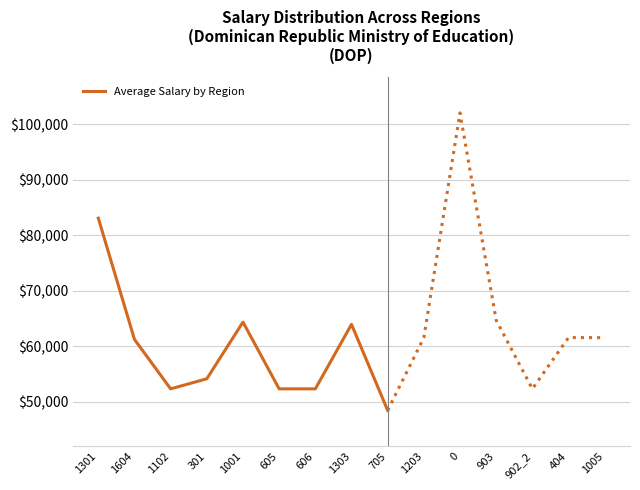

Reading left to right, extract all data points from this chart.

83089.3	61231.3	52324.3	54143.6	64354.0	52324.3	52324.3	63946.6	48448.4